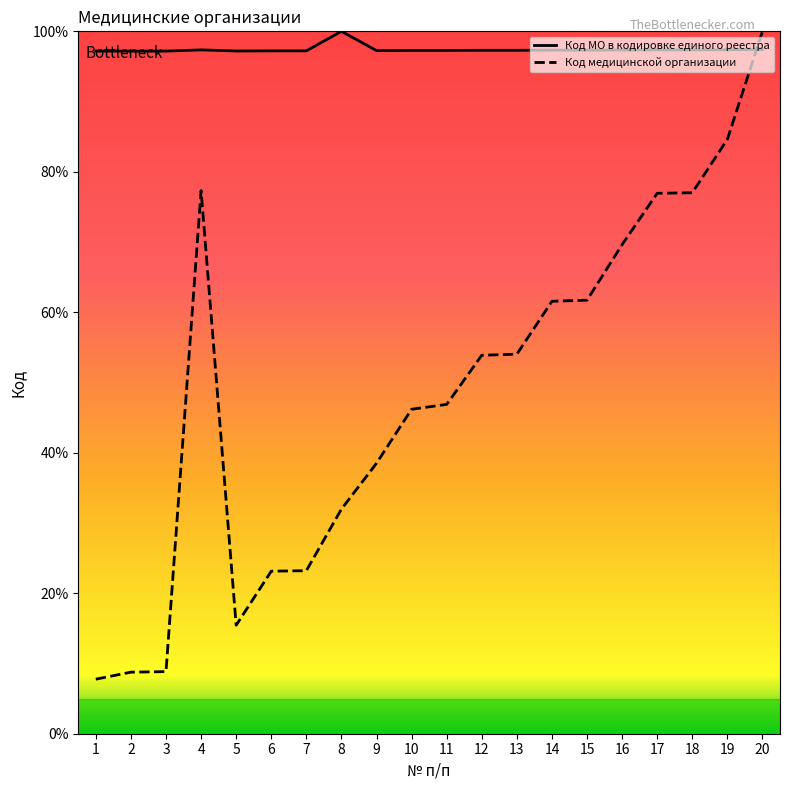

What is the maximum value shown in the chart?

100.0